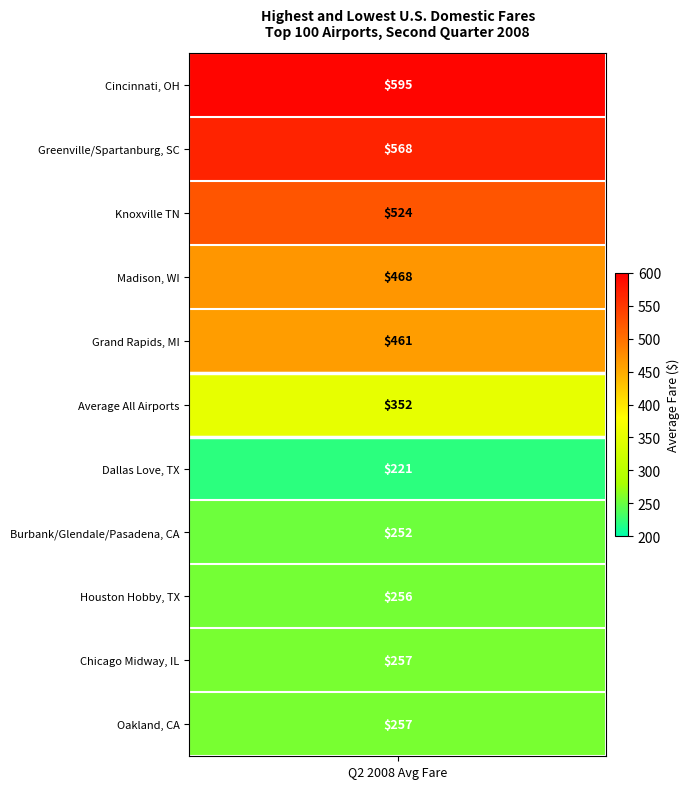

Reading left to right, what are all the values shown in this chart?

595	568	524	468	461	352	221	252	256	257	257